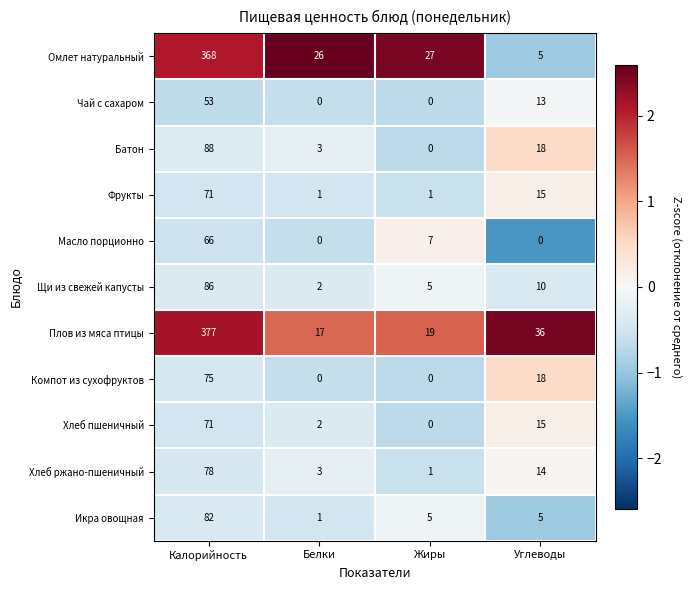

What is the difference between the maximum and minimum values in the Компот из сухофруктов series?

75